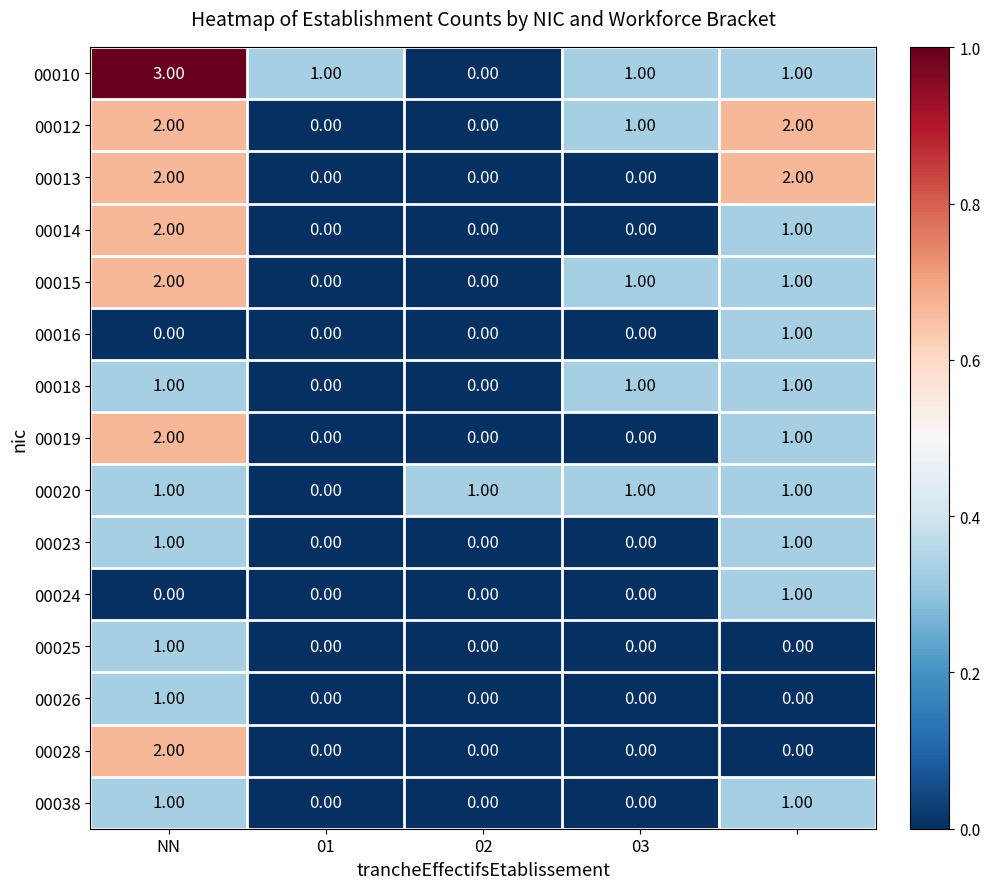

How many distinct data groups are displayed?

15